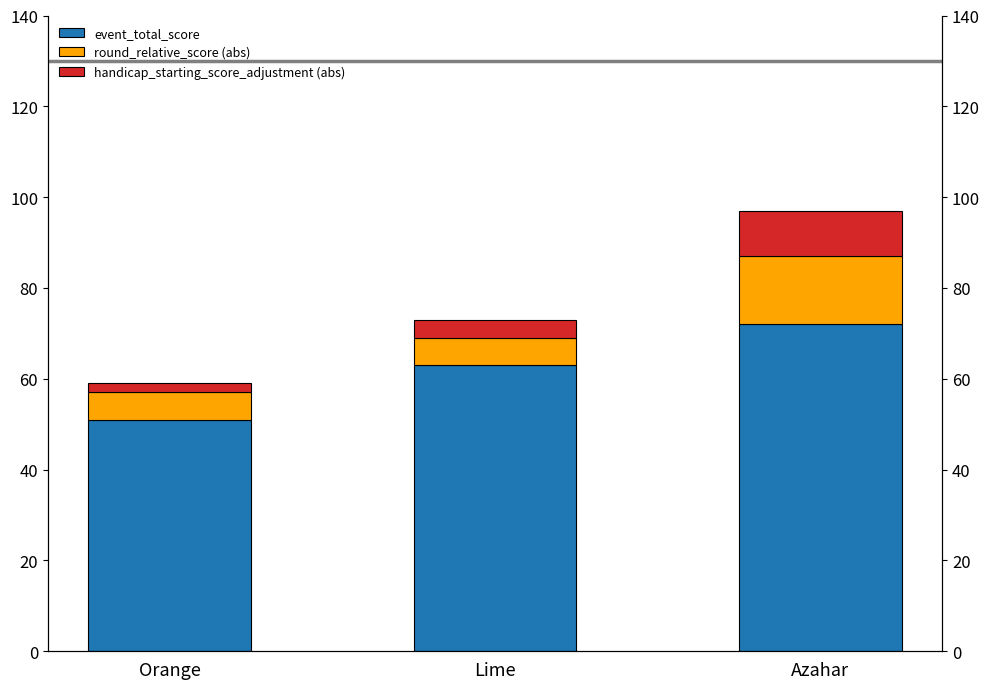

Which series has the widest spread of values?

event_total_score